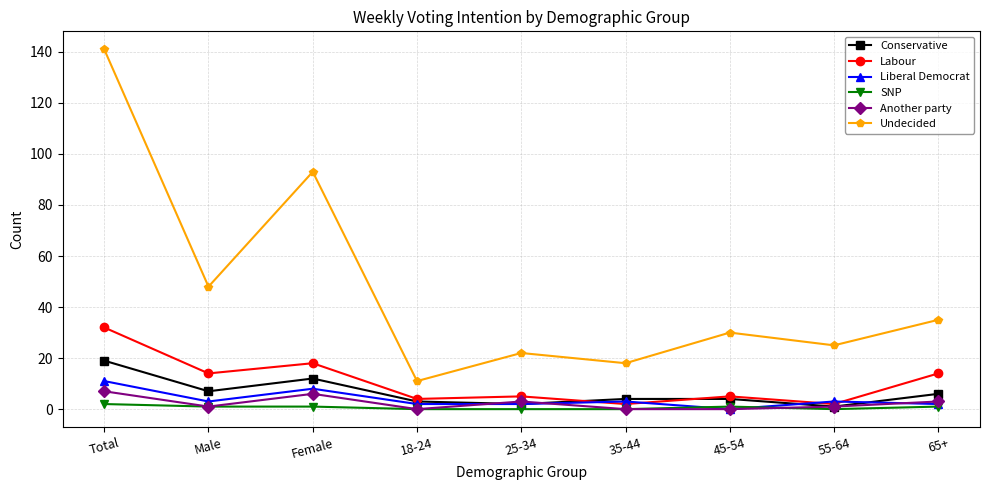

What is the difference between the maximum and minimum values in the SNP series?

2